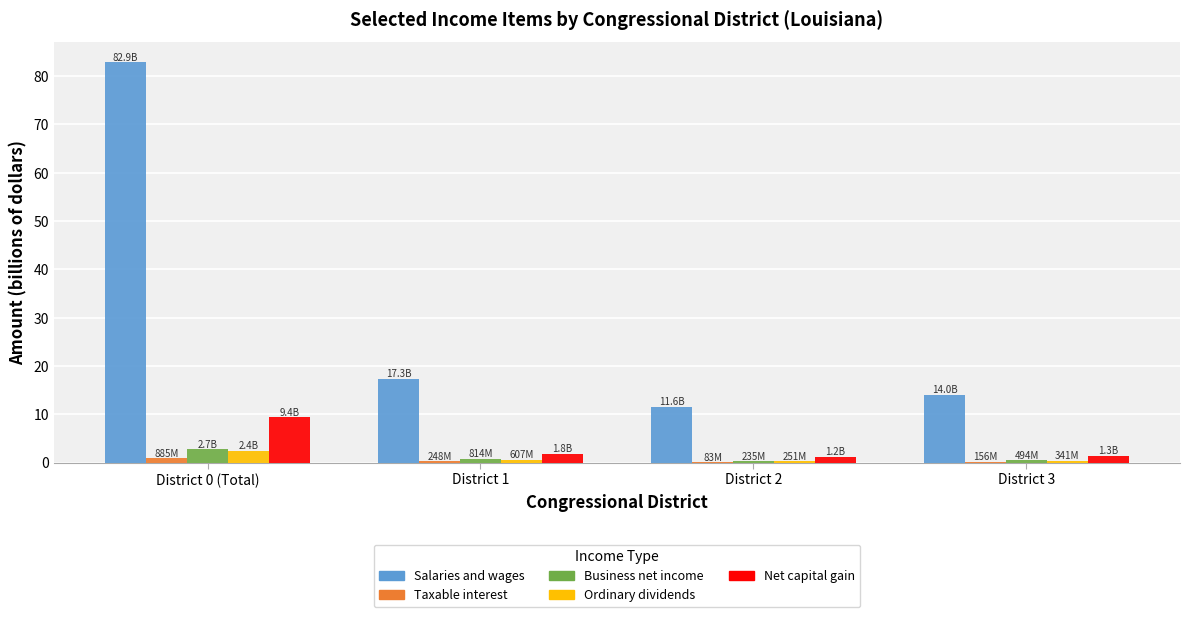

Which series has the largest range (max minus min)?

Salaries and wages